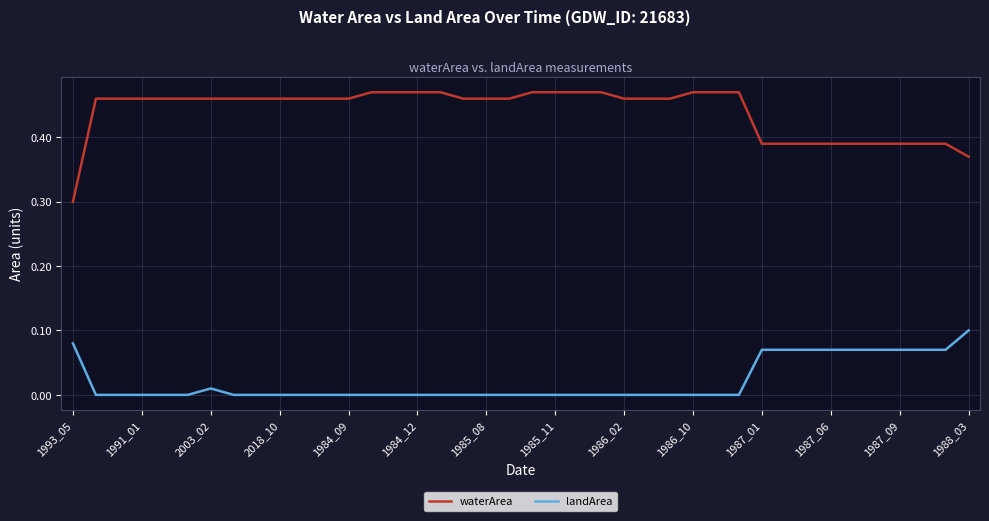

Which series has the widest spread of values?

waterArea